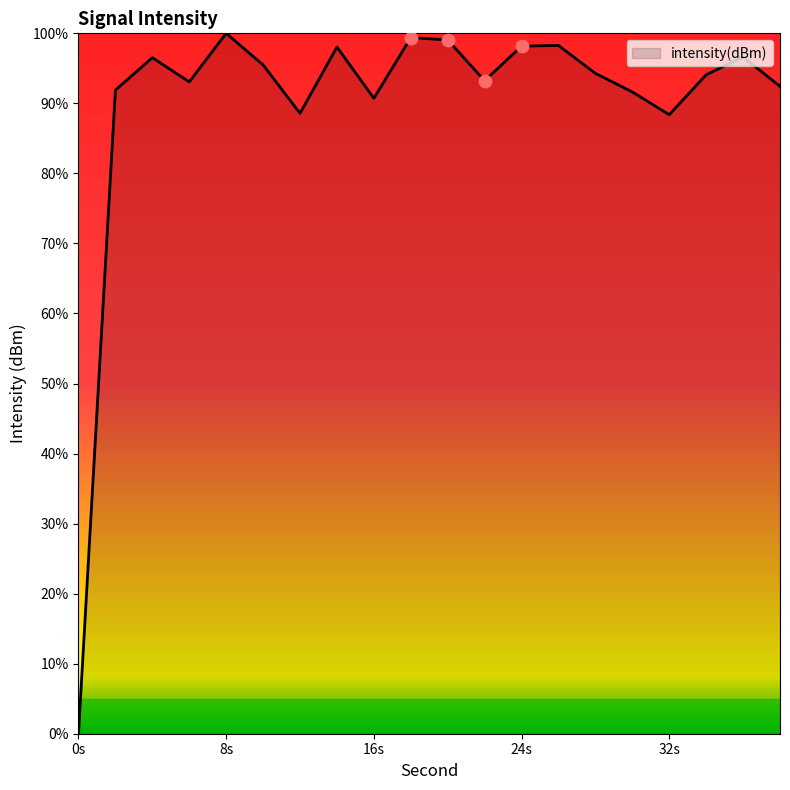

What is the difference between the maximum and minimum values?

100.0